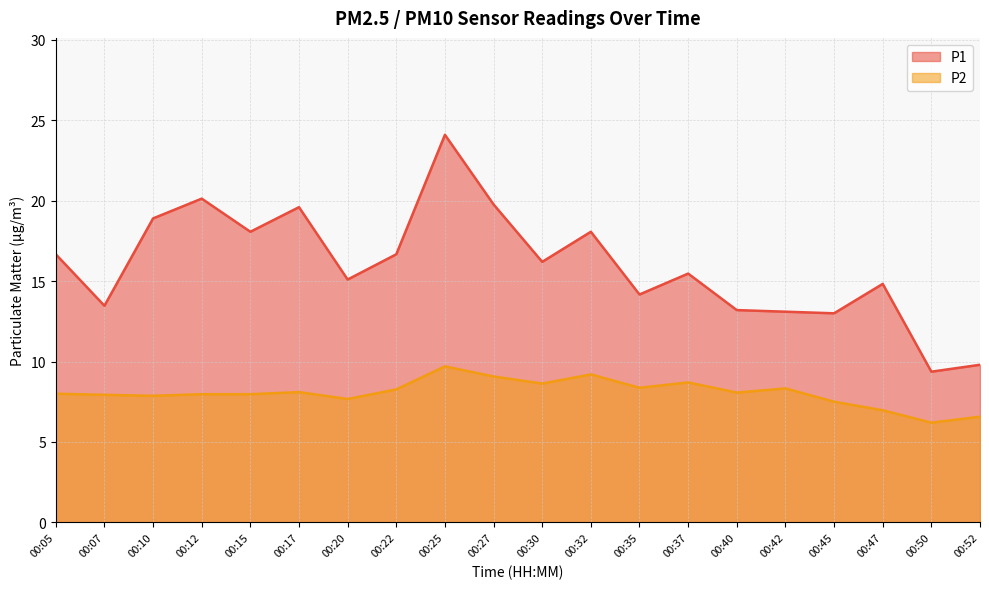

What value does the P2 series have at 00:32?

9.2